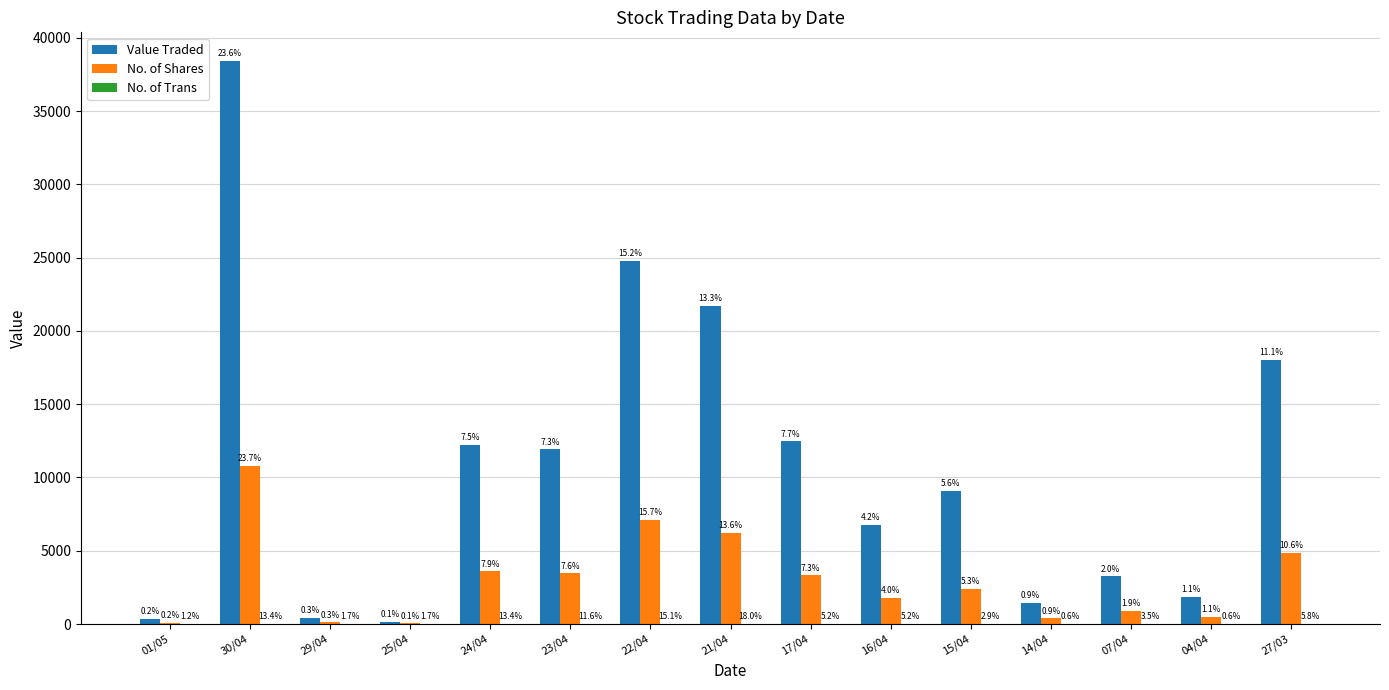

What is the sum of the No. of Trans values at 24/04 and 16/04?

32